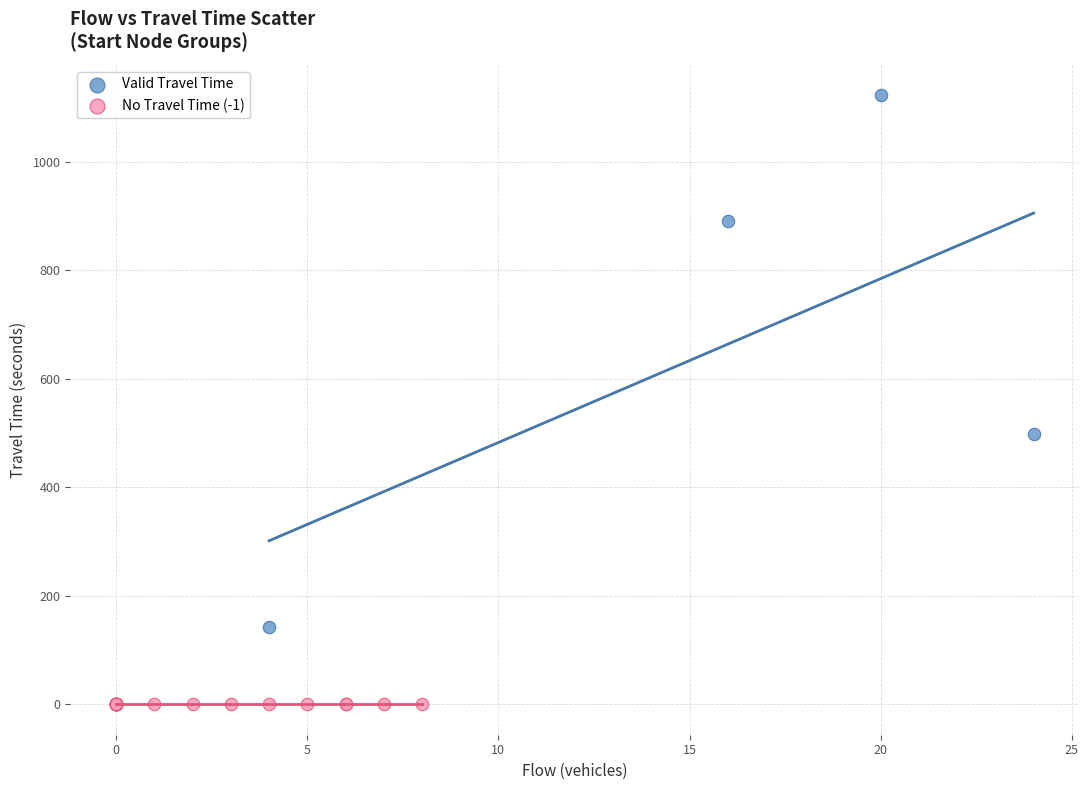

What are all the series names shown in the legend?

Valid Travel Time, No Travel Time (-1)